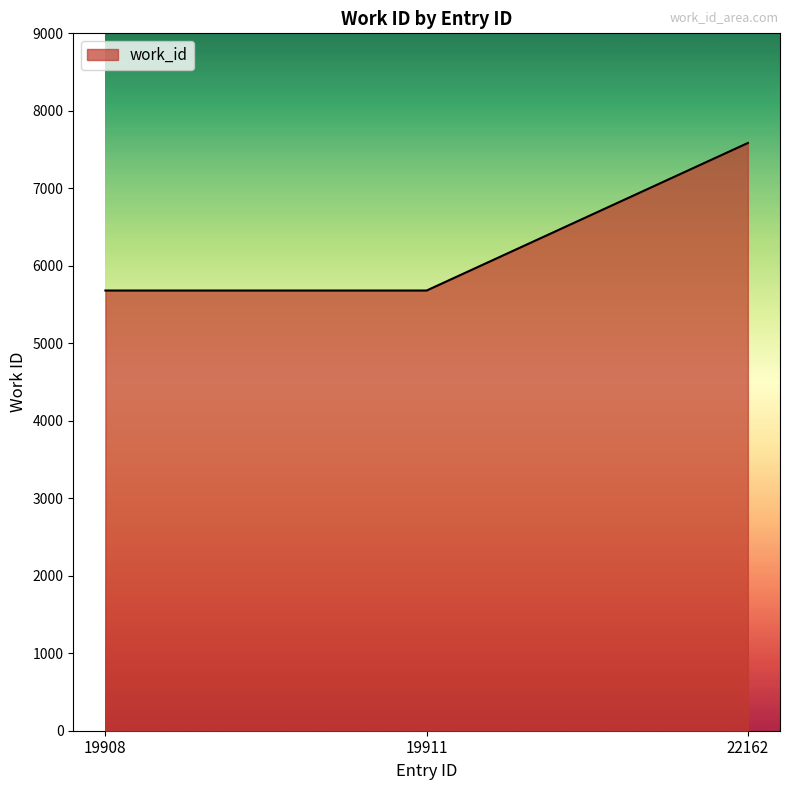

What is the minimum value shown in the chart?

5681